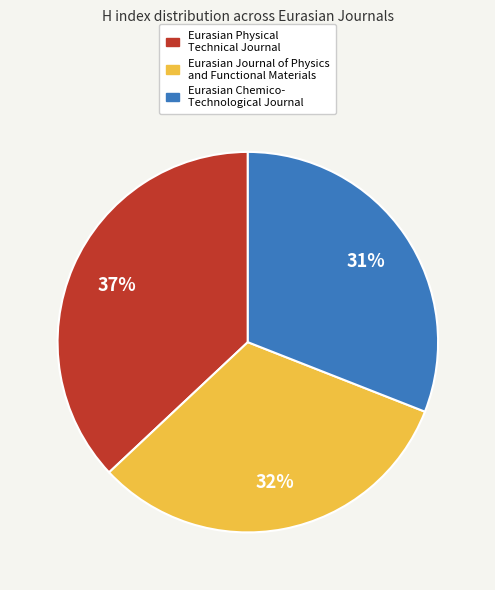

To the nearest percent, what is the average slice percentage?

33%